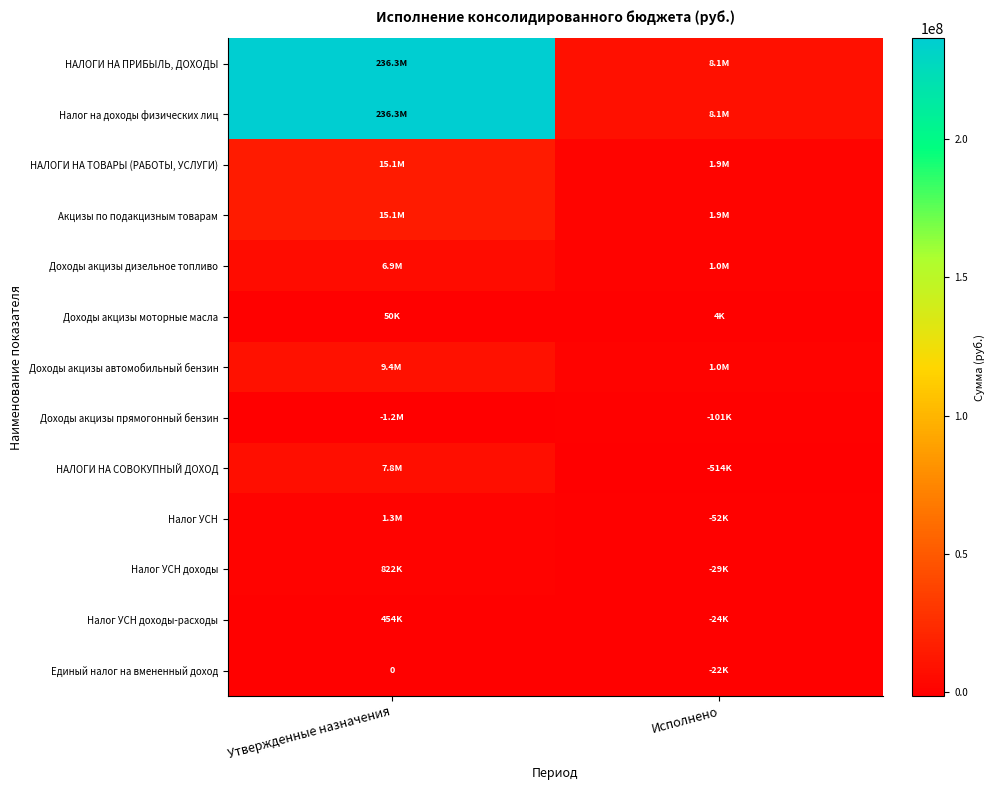

The Доходы акцизы прямогонный бензин series shows -101212.1 at Исполнено. True or false?

True